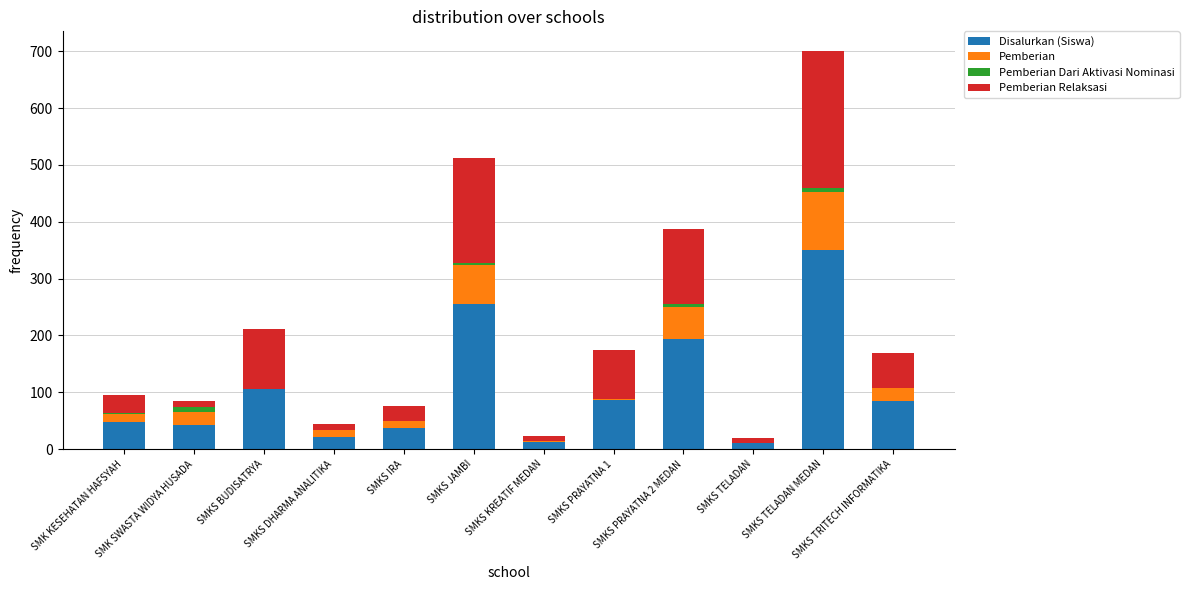

What is the highest value of the Disalurkan (Siswa) series?

350